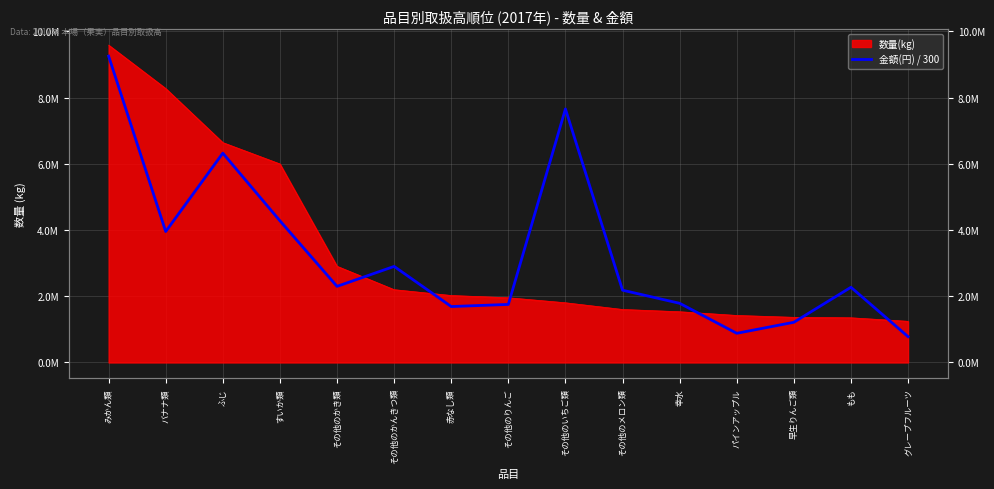

Between 早生りんご類 and 幸水, which is larger?

幸水